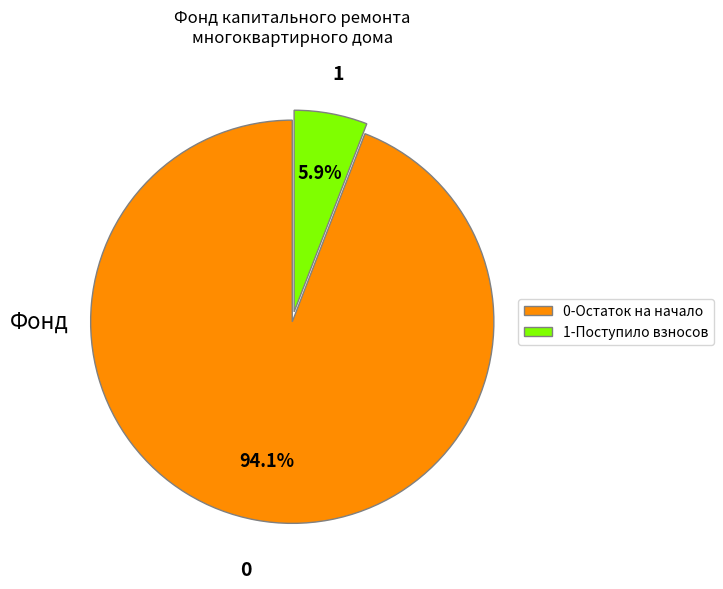

Which has a higher value, 1-Поступило взносов or 0-Остаток на начало?

0-Остаток на начало